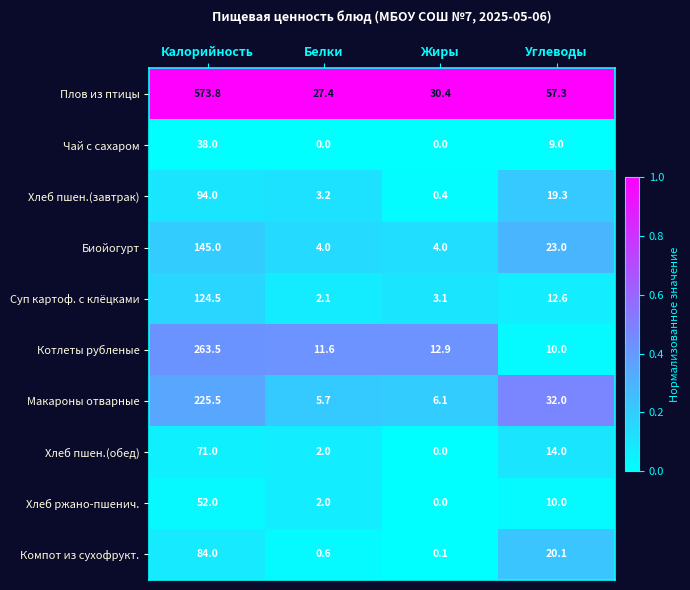

The Компот из сухофрукт. series shows 0.1 at Жиры. True or false?

True